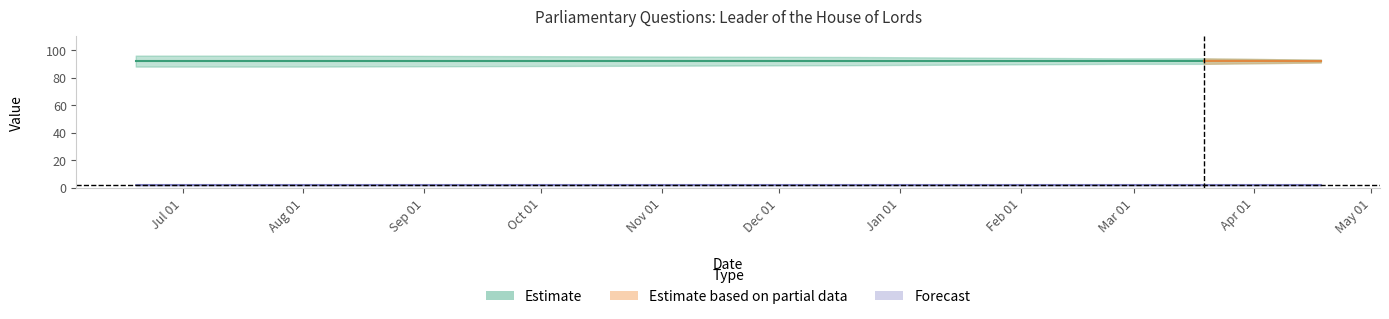

What is the maximum value for house id?

2